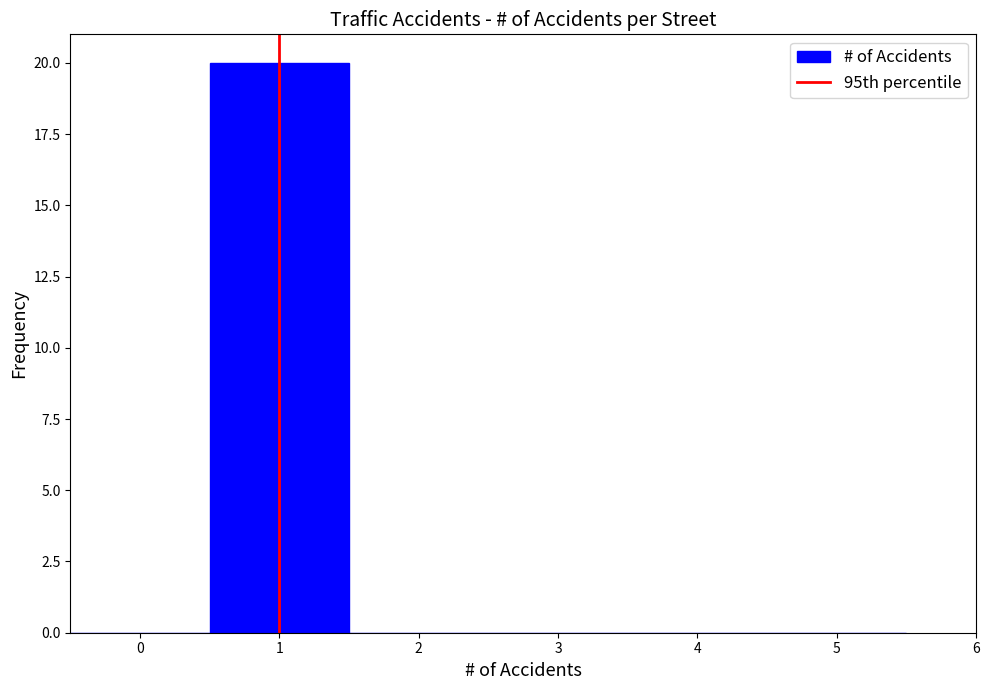

Reading left to right, transcribe this chart: for each bar, give the range it covers on the x-axis and its height. The values are not printed on the chart, so give them approximately, as read against the axis.

-0.5 to 0.5: 0
0.5 to 1.5: 20
1.5 to 2.5: 0
2.5 to 3.5: 0
3.5 to 4.5: 0
4.5 to 5.5: 0